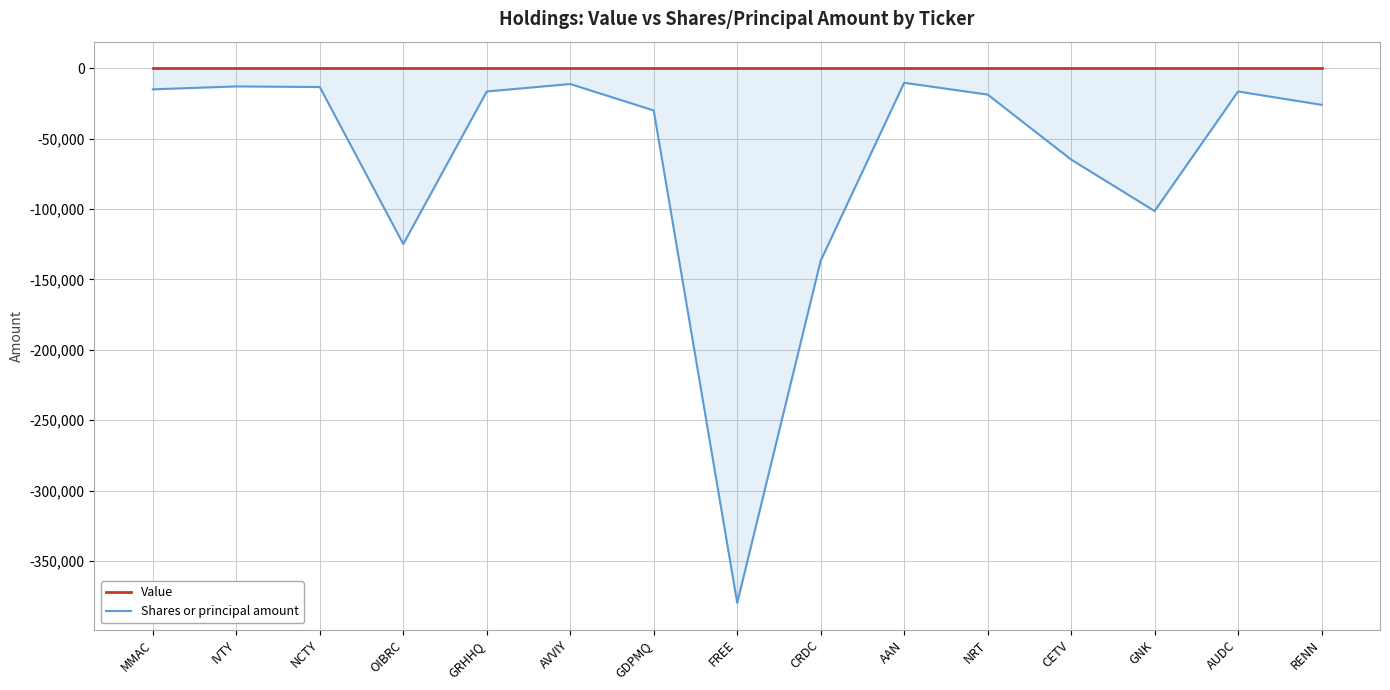

True or false: Value has a value of 0 at IVTY.

True